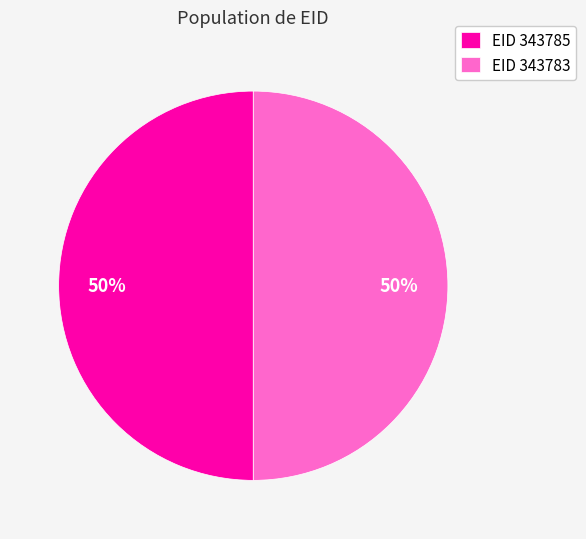

Is the sum of EID 343785 and EID 343783 greater than half?

Yes